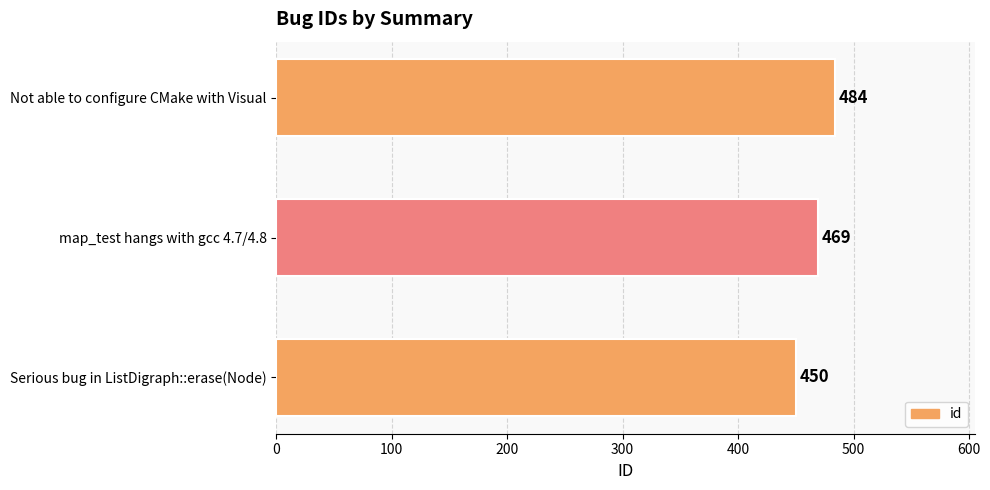

How many values are between 450 and 484?

3